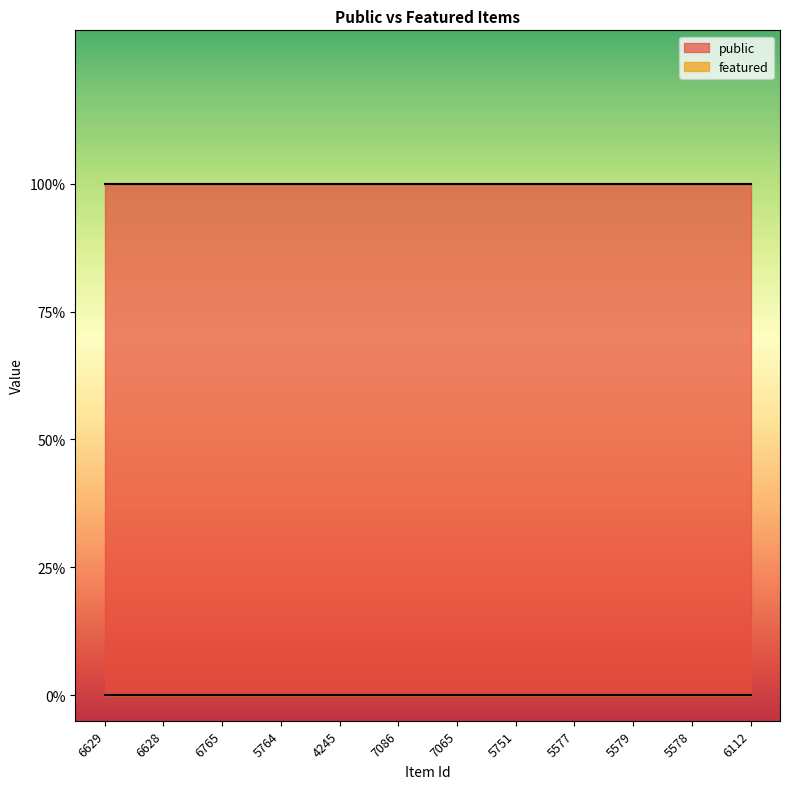

Between 6765 and 5764, which series saw the biggest shift?

public